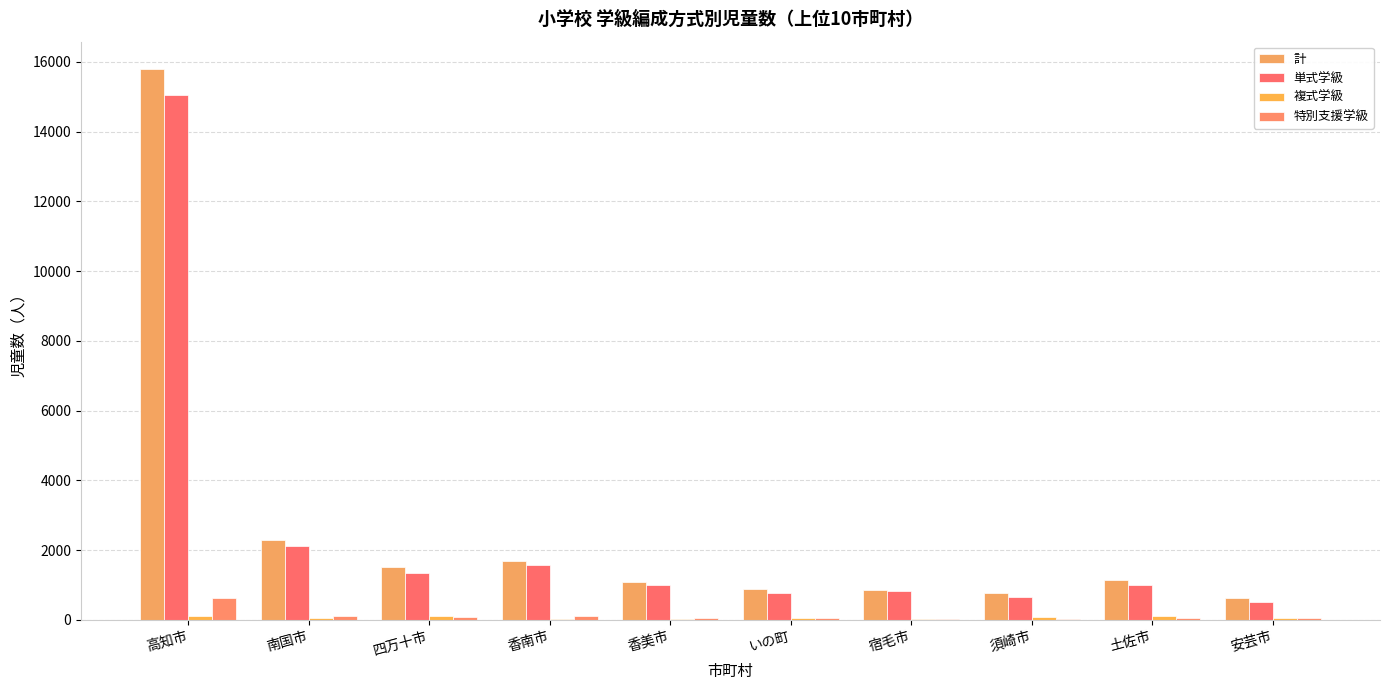

Rank the categories by 計 value from highest to lowest.

高知市, 南国市, 香南市, 四万十市, 土佐市, 香美市, いの町, 宿毛市, 須崎市, 安芸市